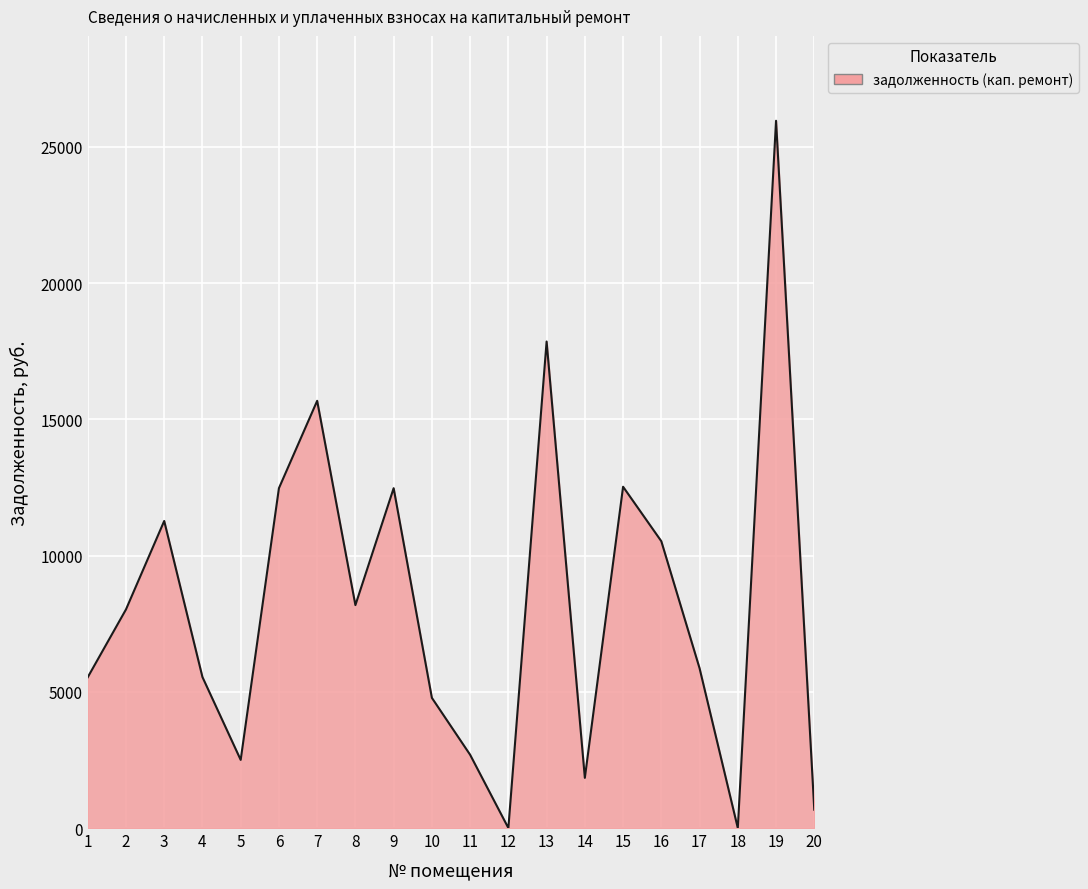

How many series are shown in this chart?

1